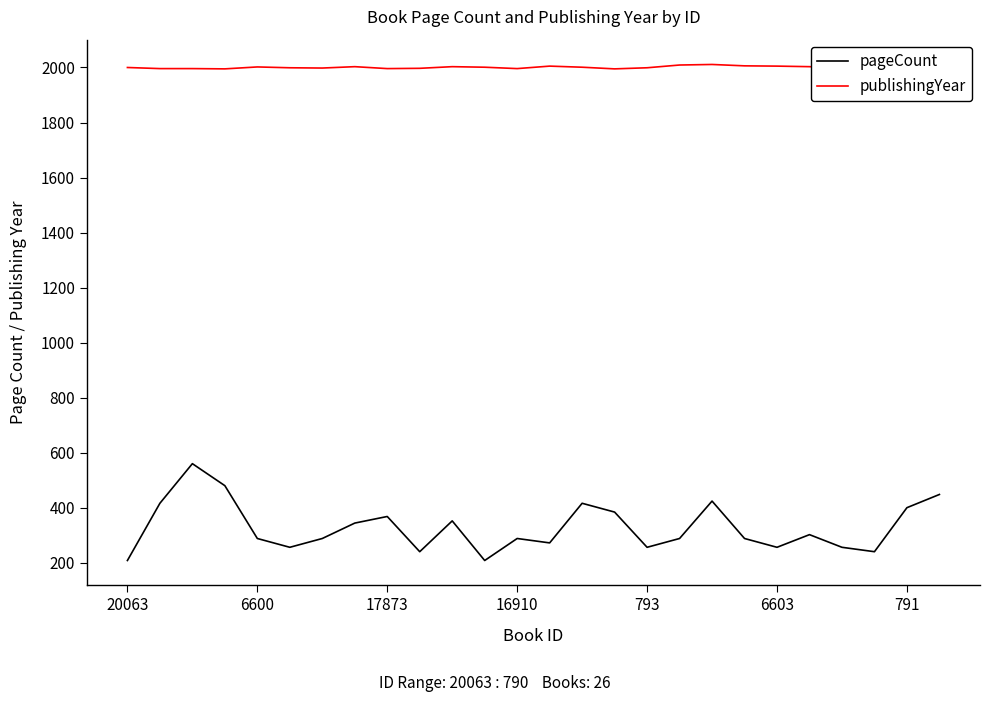

Which series has the largest total across all categories?

publishingYear